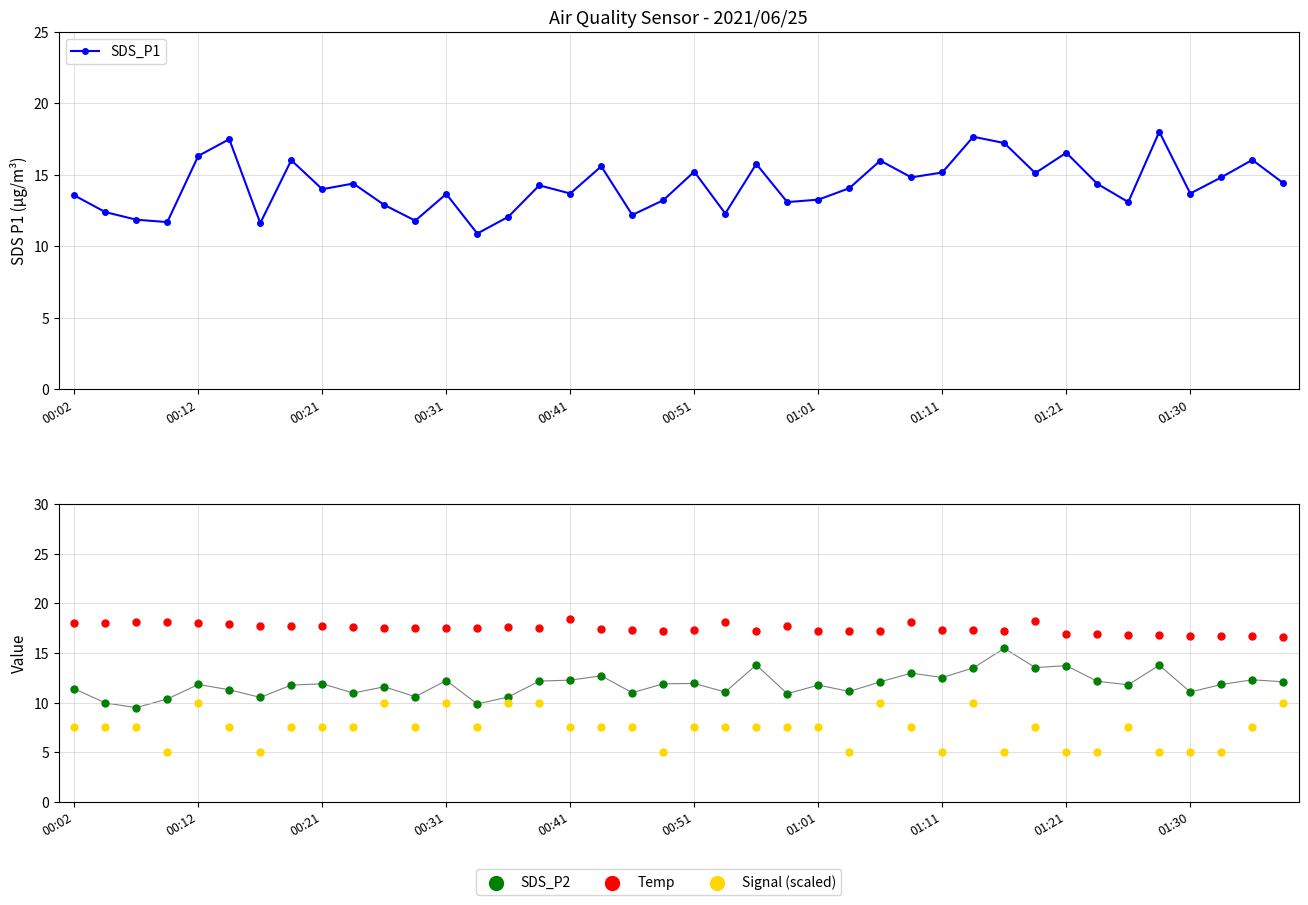

Which series contains the lowest Y value?

Signal (scaled)